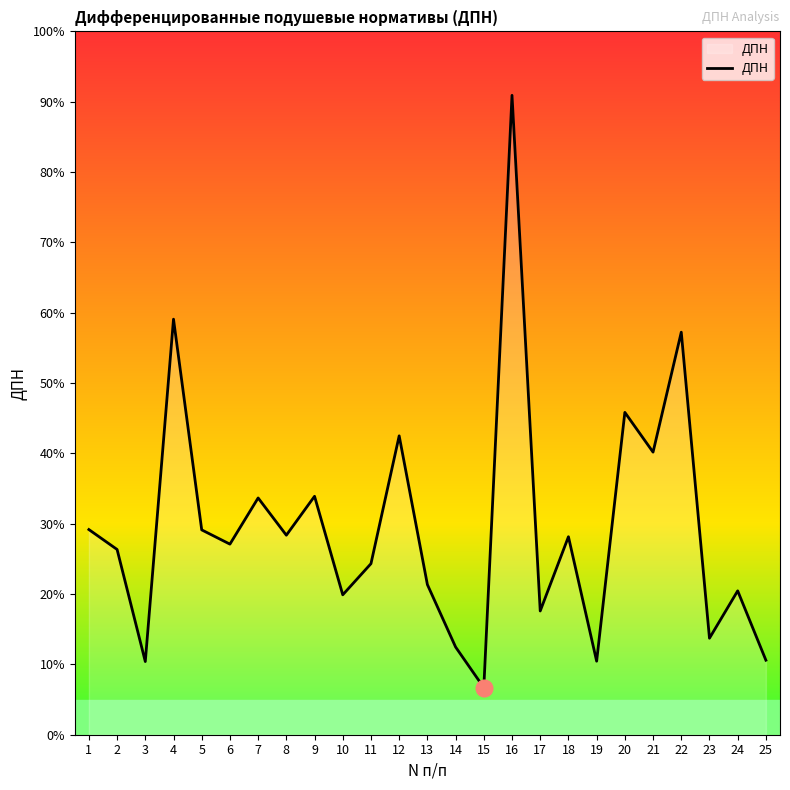

What is the difference between the values at 20 and 2?

359.6